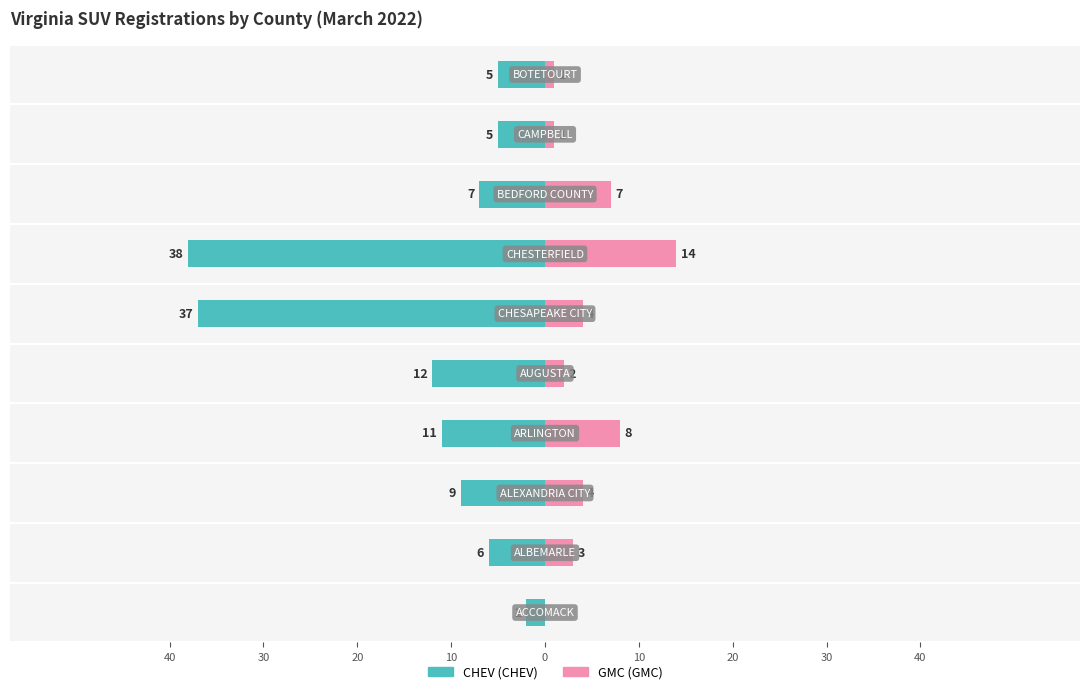

What is the average value of the CHEV series?

-13